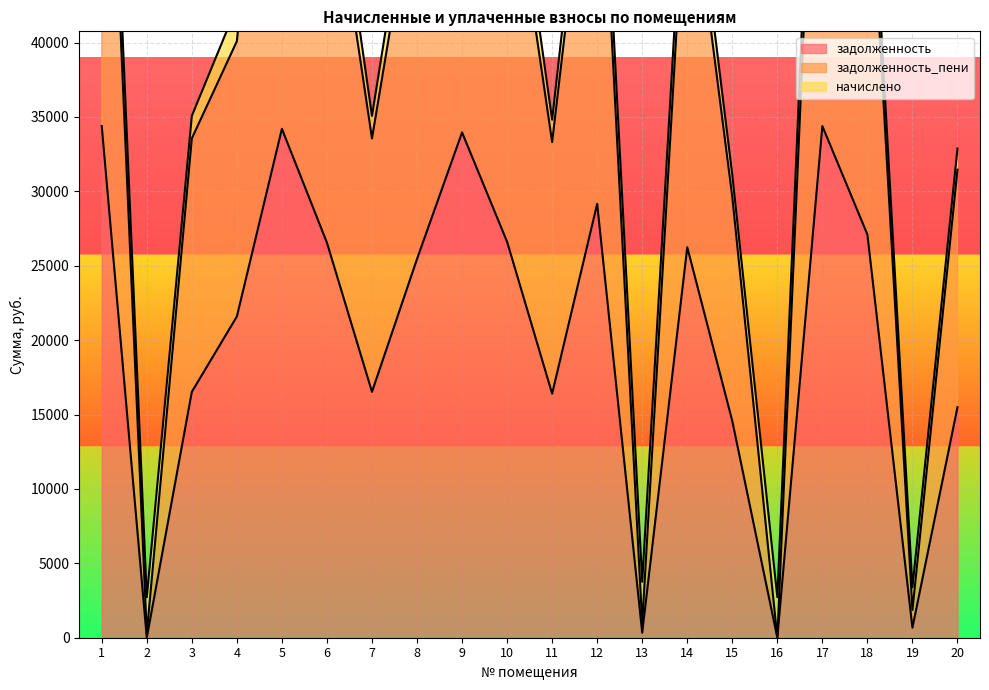

True or false: задолженность has a value of 33962.8 at 9.

True